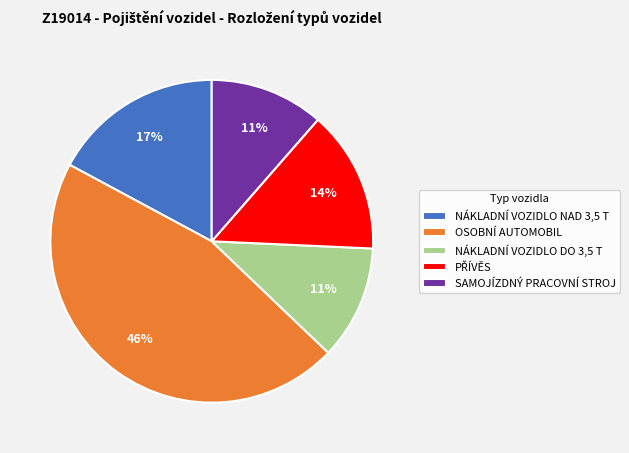

How many segments does this pie chart have?

5